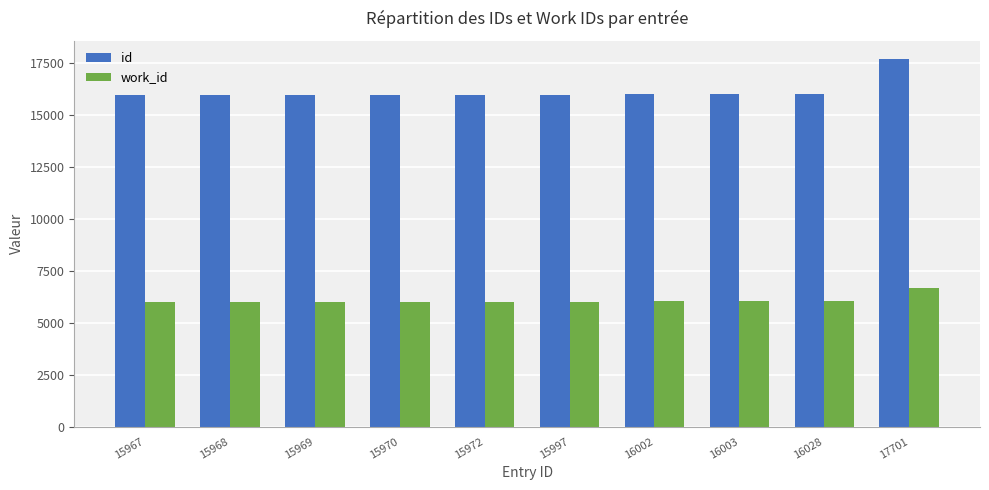

What is the minimum value shown in the chart?

6007